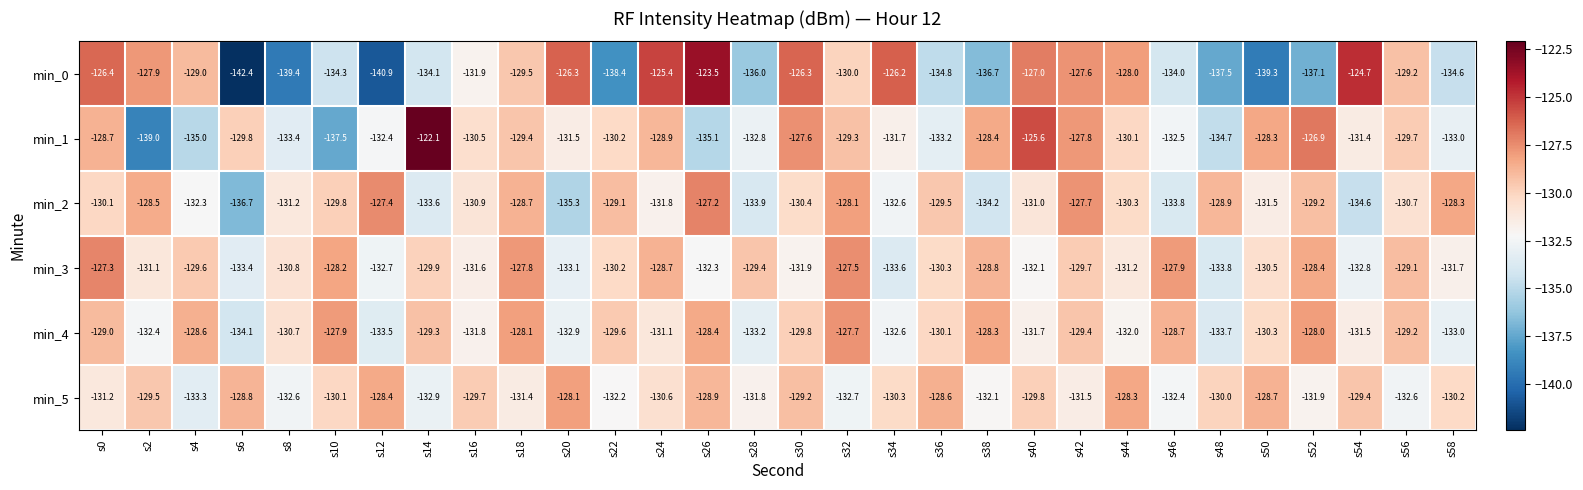

Rank the series by their maximum value, from lowest to highest.

min_5, min_4, min_3, min_2, min_0, min_1